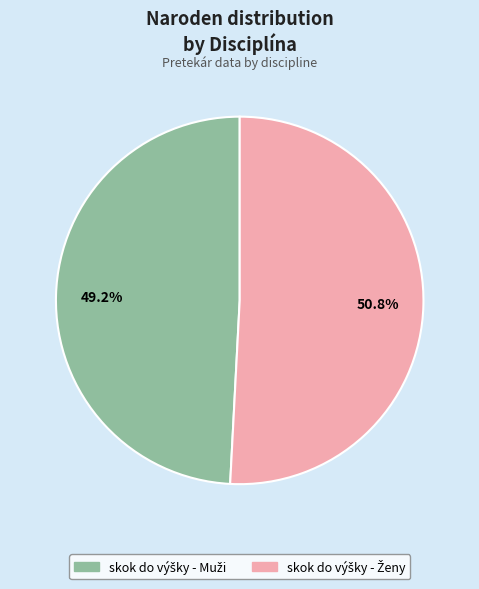

Is there a majority slice in this chart?

Yes